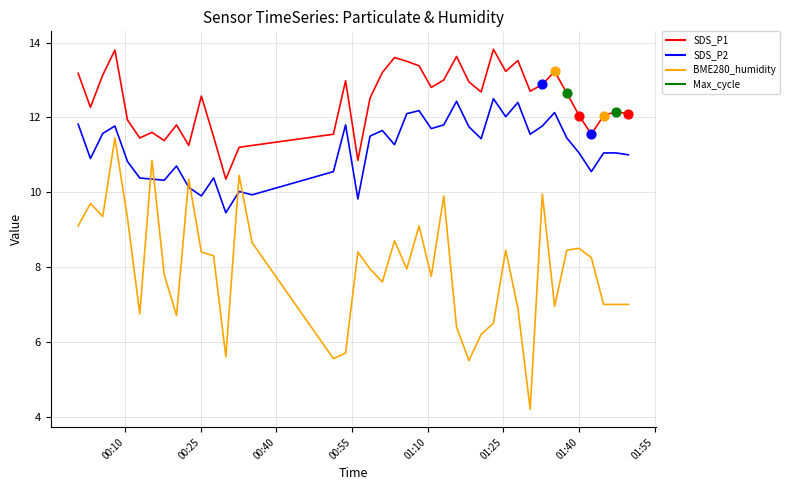

What is the greatest value displayed?

13.8